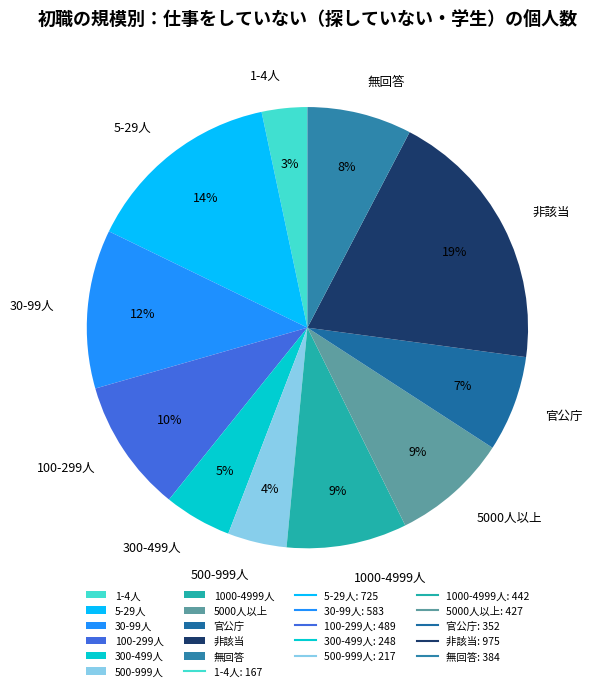

True or false: 100-299人 accounts for 4% of the total.

False